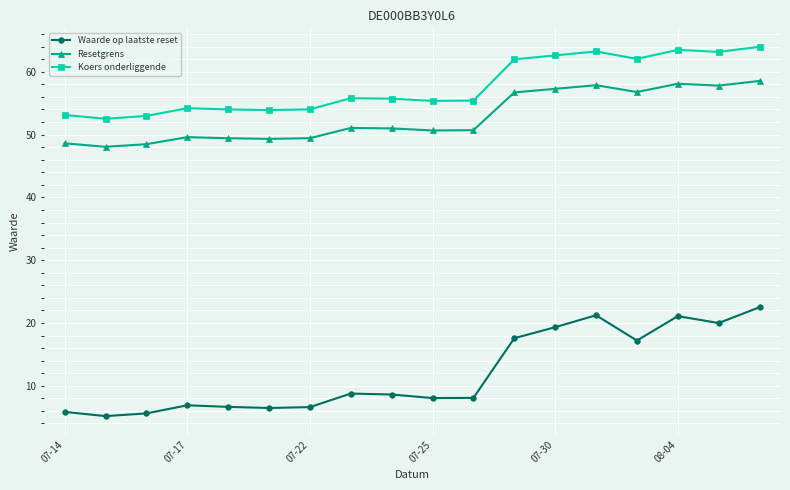

What is the minimum value shown in the chart?

5.2